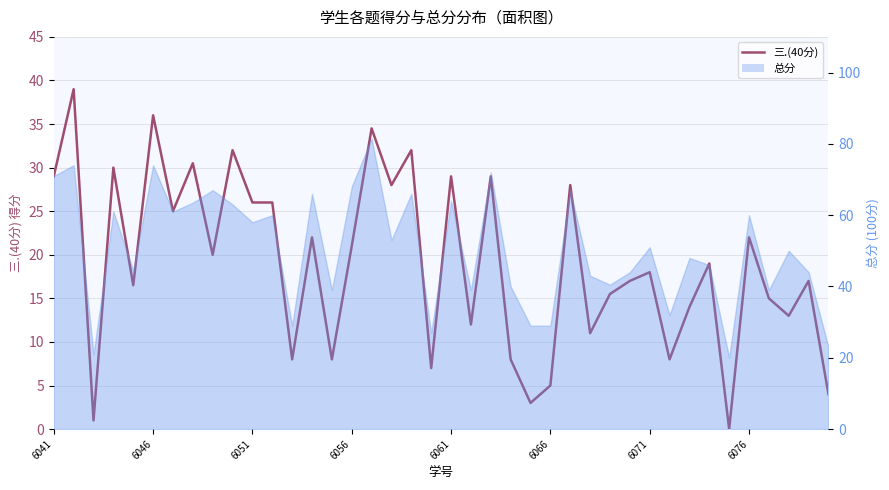

Which has a higher value, 32 or 12?

32